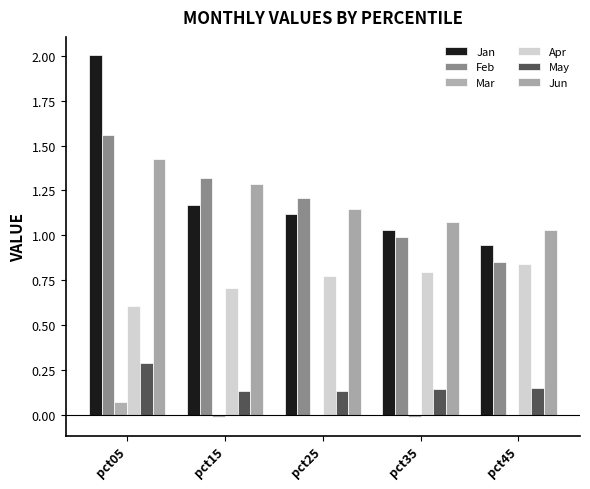

What is the highest value of the May series?

0.3